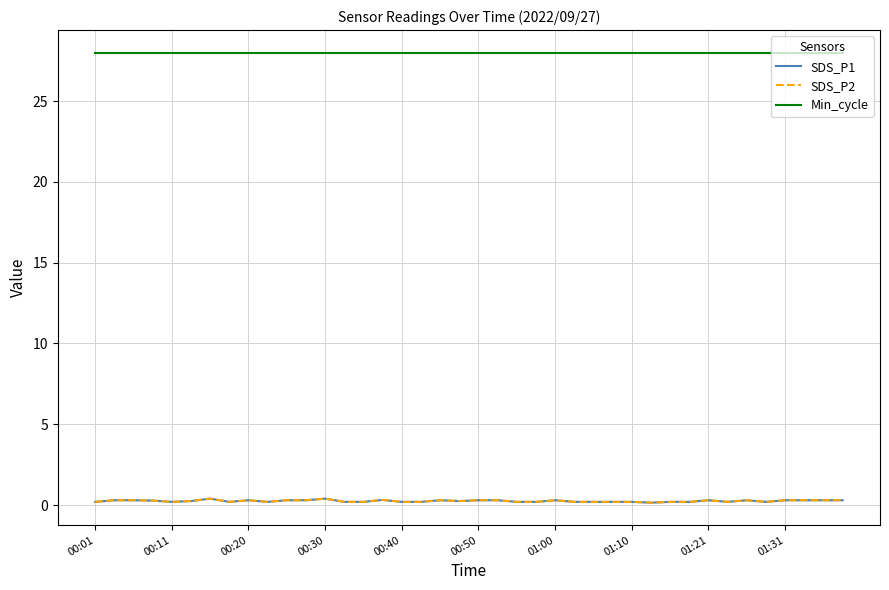

Does the chart have visible grid lines?

Yes